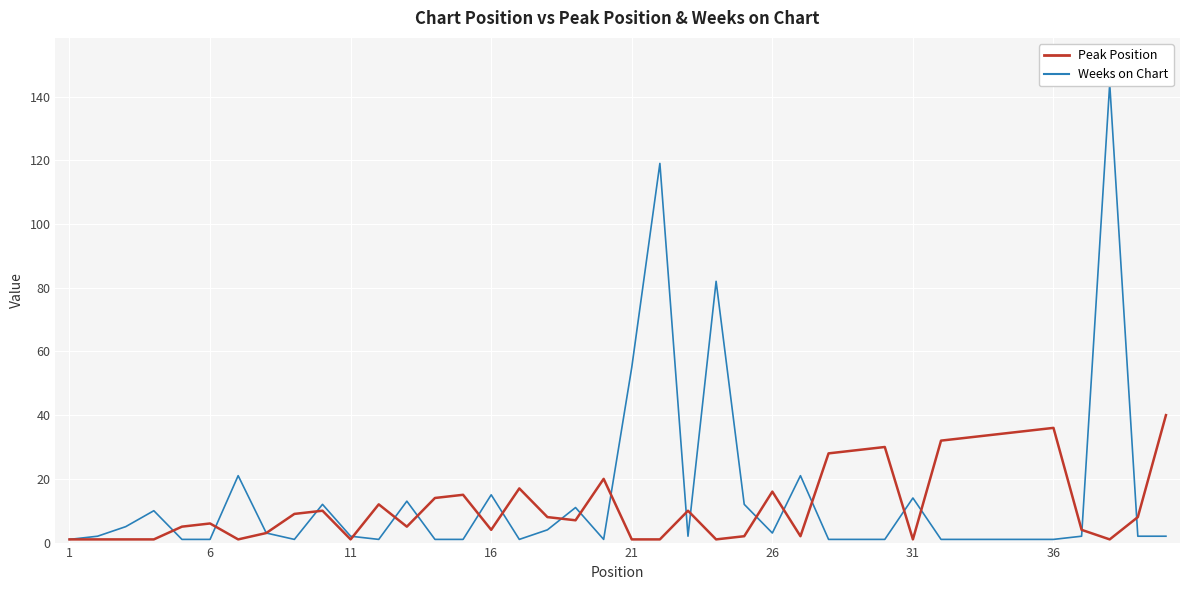

Which category has the lowest value in the Weeks on Chart series?

1